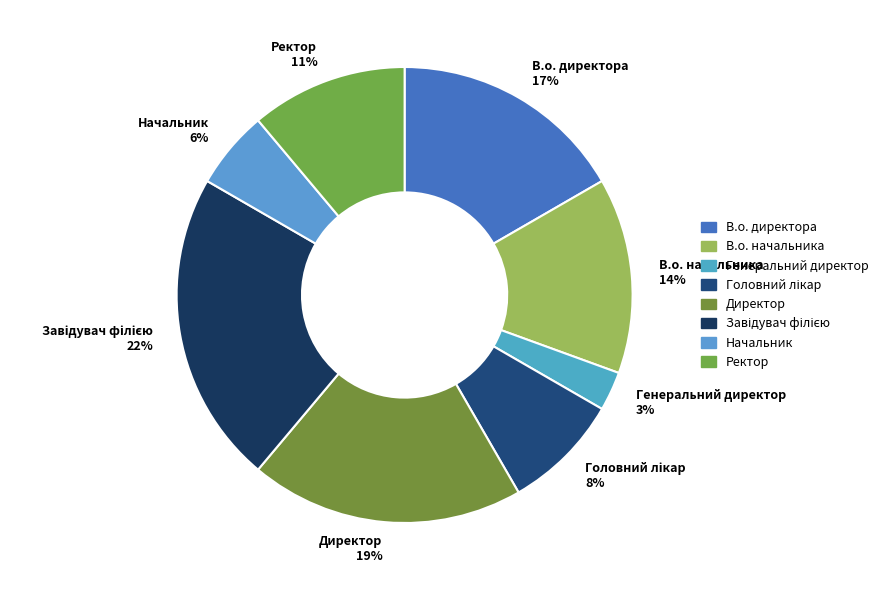

Is it true that Директор is 25% of the pie?

False